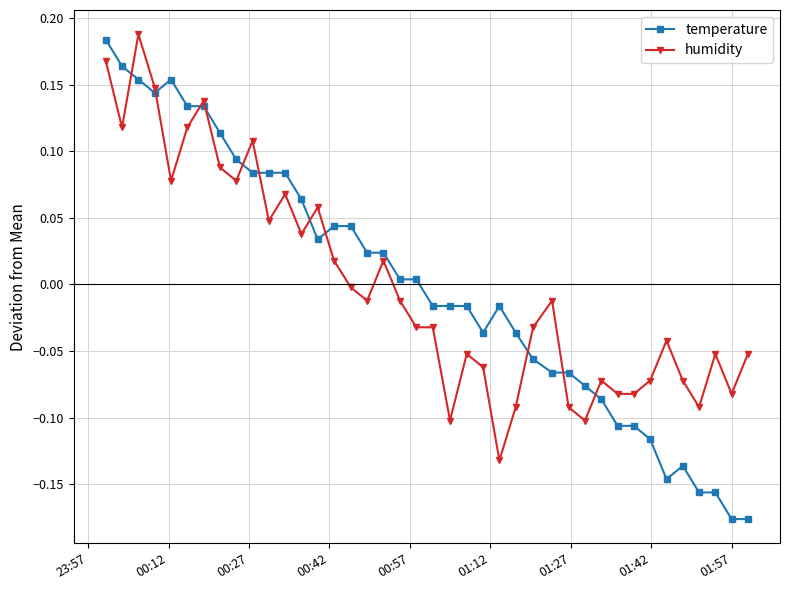

True or false: humidity has more than 2 points higher than both neighbors.

True